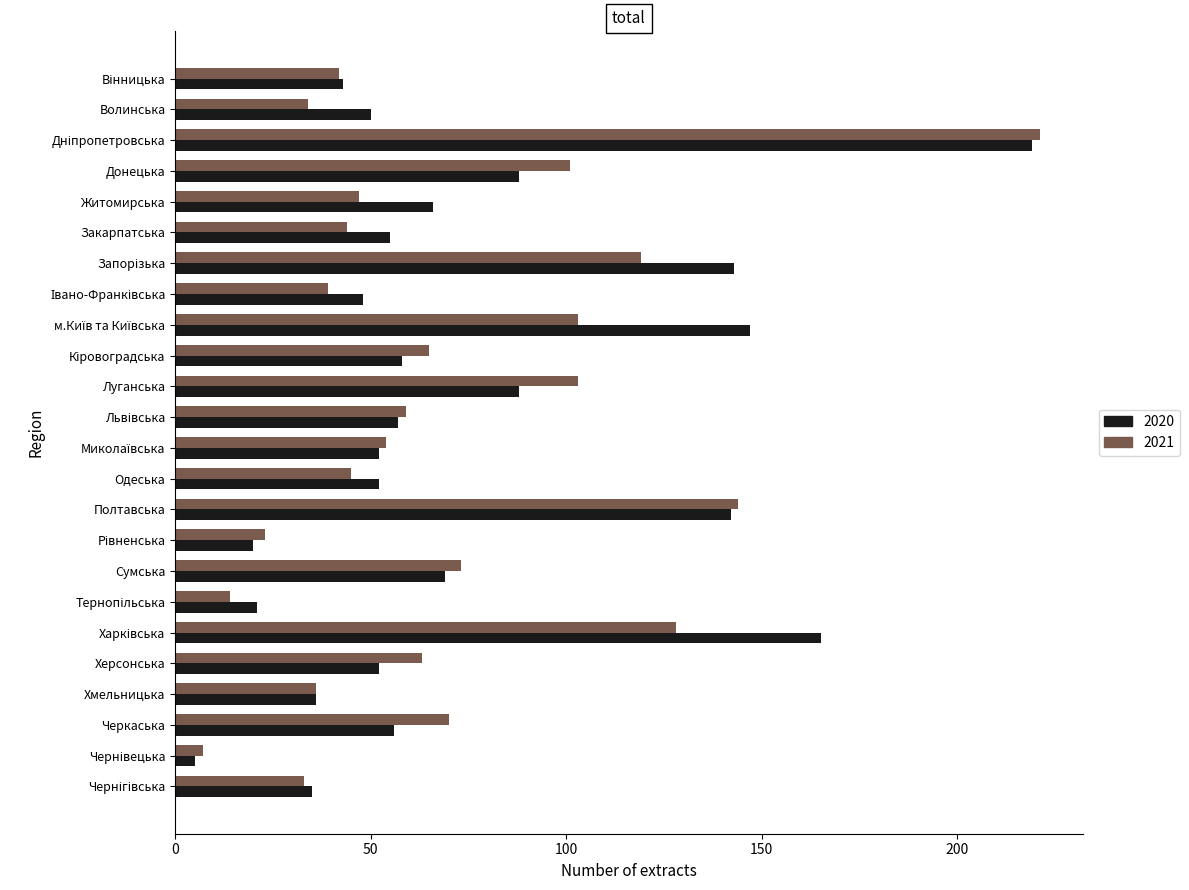

What is the difference between the second highest and second lowest values in the 2020 series?

145